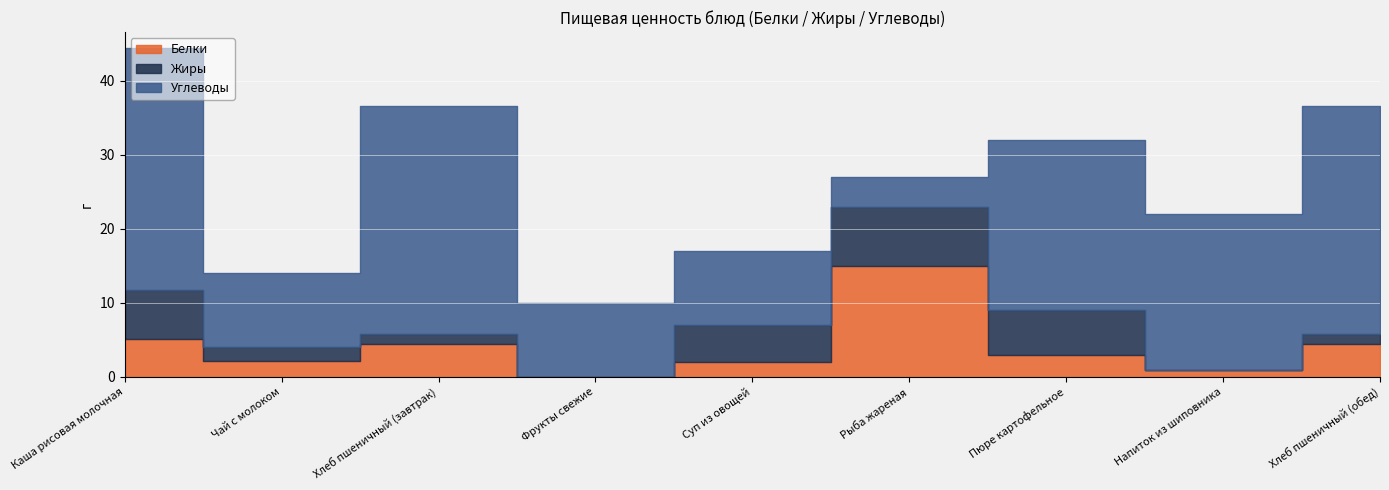

What are all the series names shown in the legend?

Белки, Жиры, Углеводы